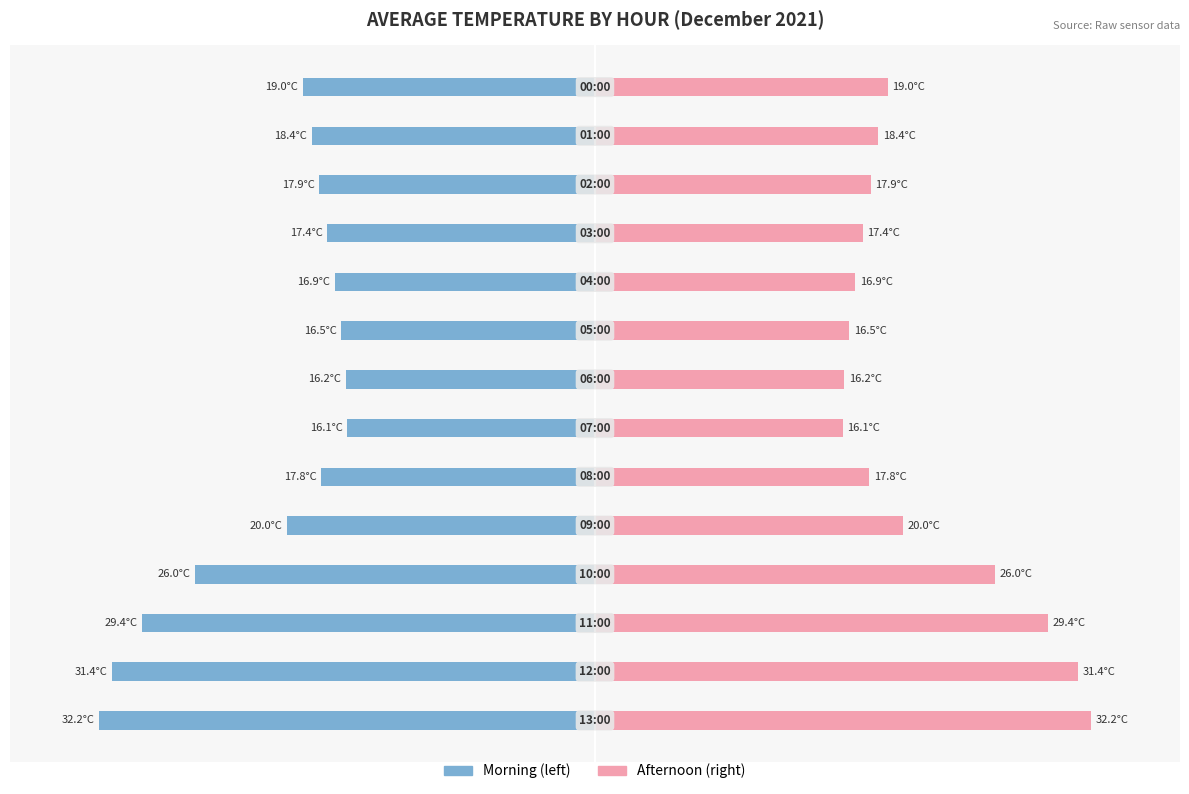

Are the bars horizontal?

Yes